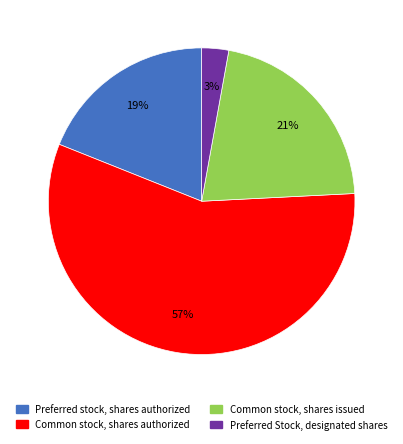

Count the number of slices in the pie.

4